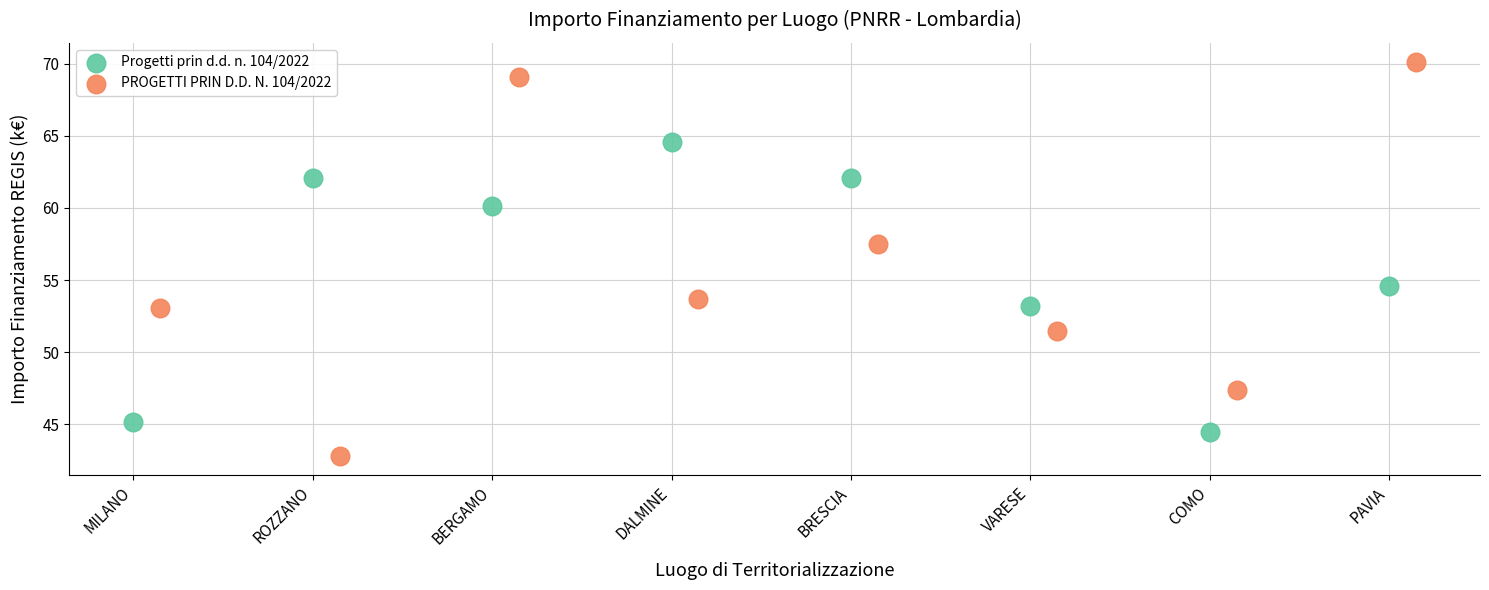

Which series reaches the maximum Y coordinate?

PROGETTI PRIN D.D. N. 104/2022